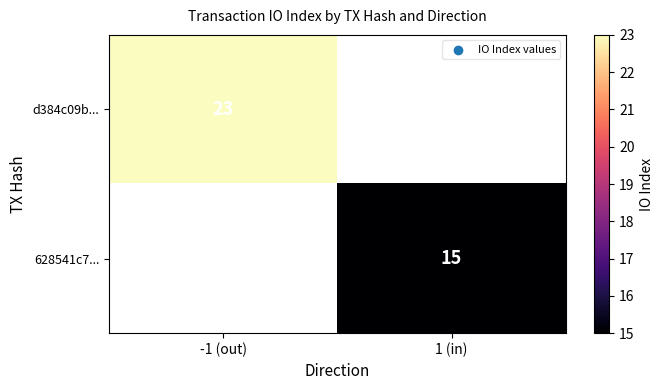

Which has a higher value, 1 (in) or -1 (out)?

-1 (out)